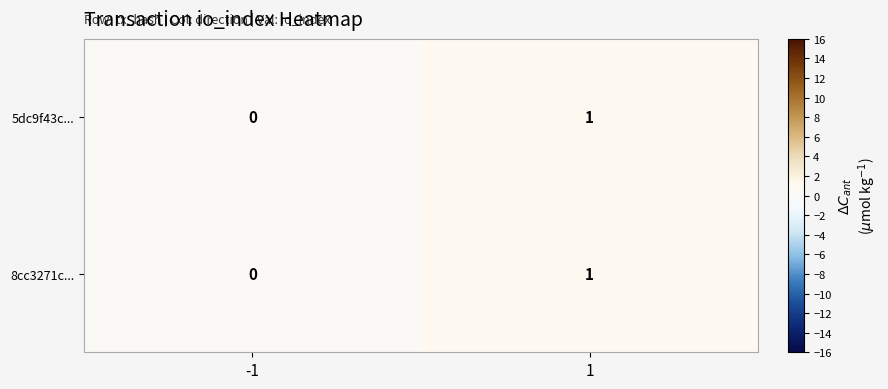

Reading left to right, what are all the values shown in this chart?

5dc9f43c...: 0	1
8cc3271c...: 0	1